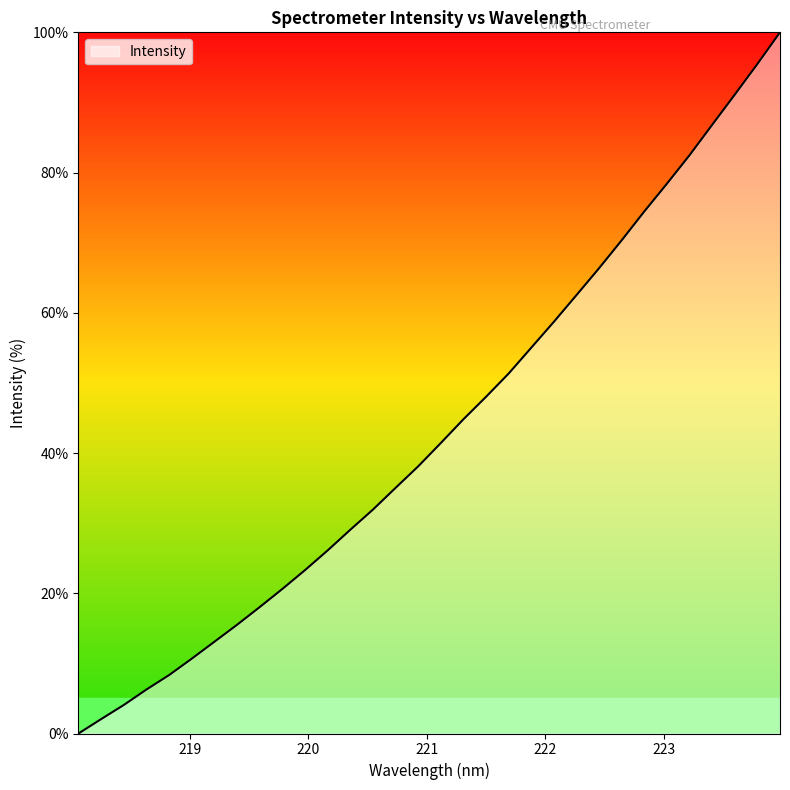

What is the greatest value displayed?

100.0